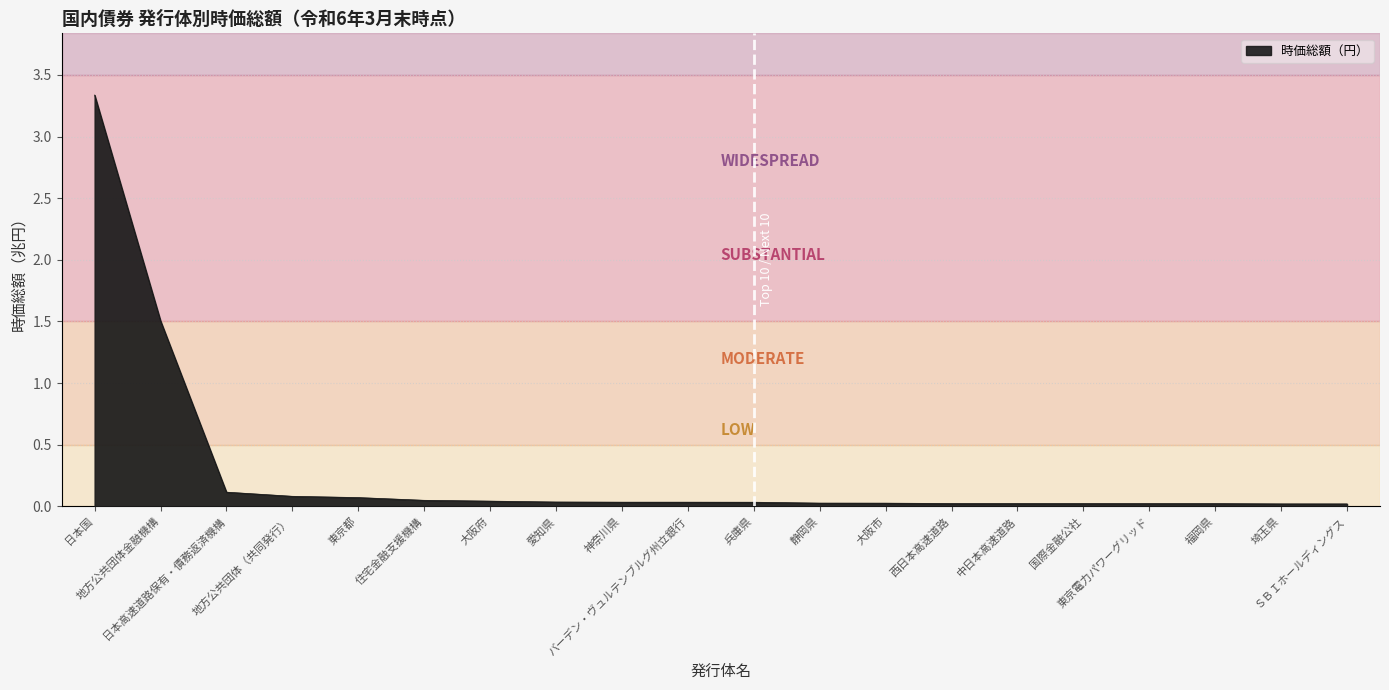

What is the average value?

0.3